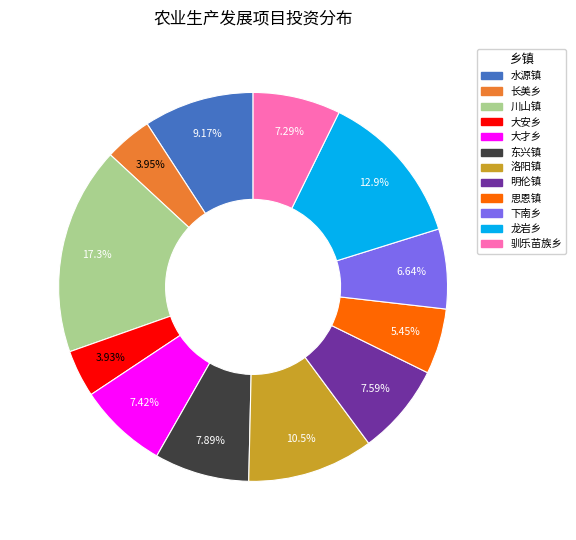

Does any single category account for the majority?

No